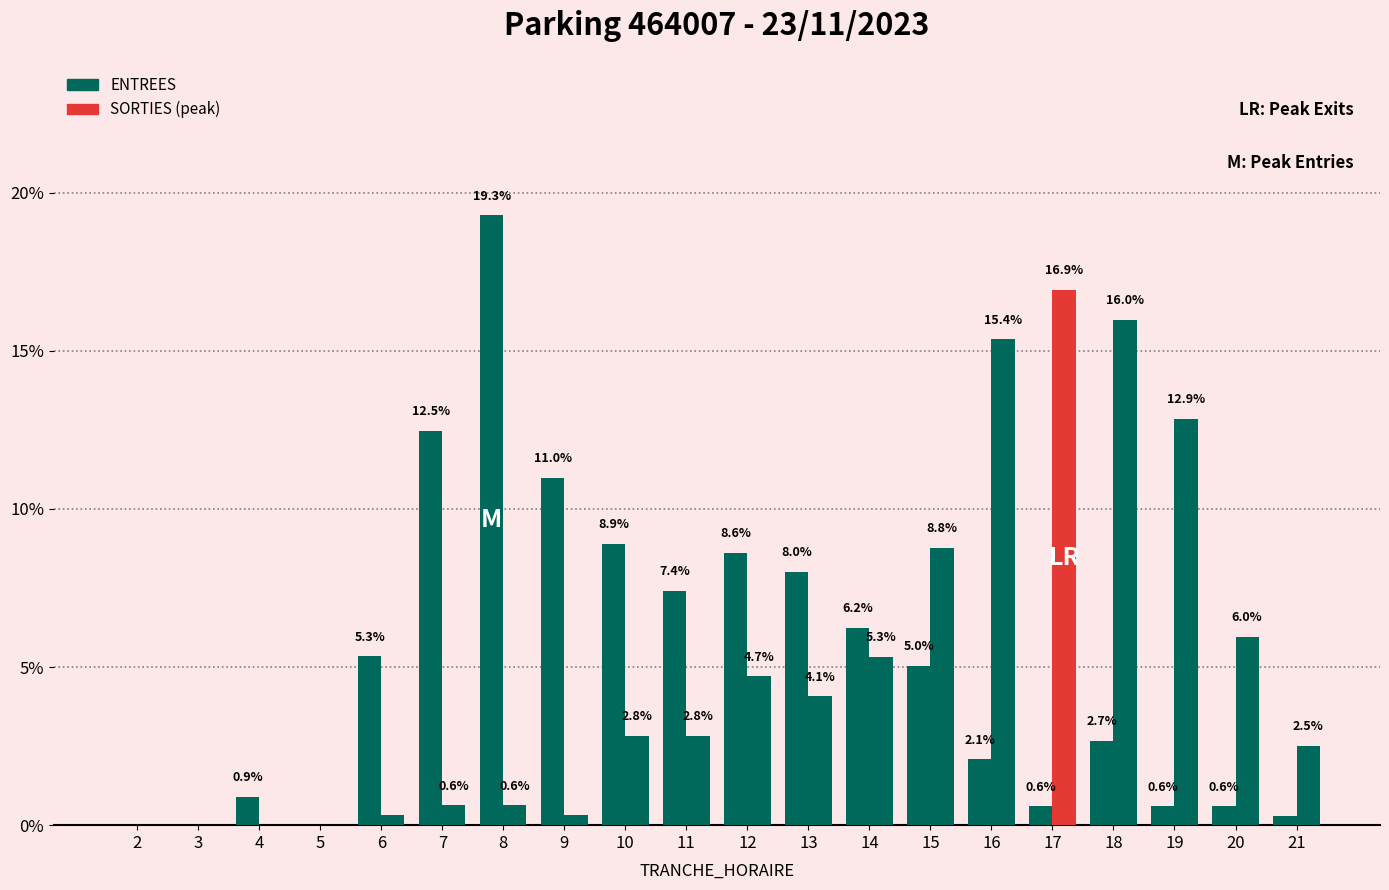

The ENTREES series shows 11.0 at 9. True or false?

True